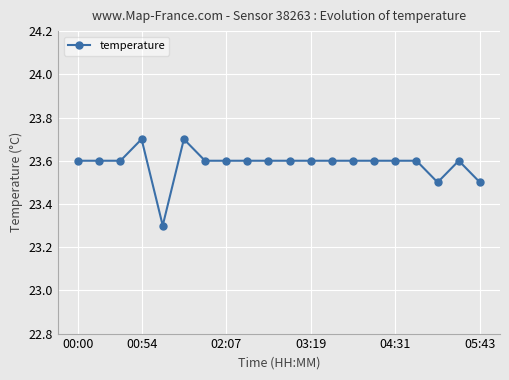

What is the difference between the maximum and second lowest values?

0.2